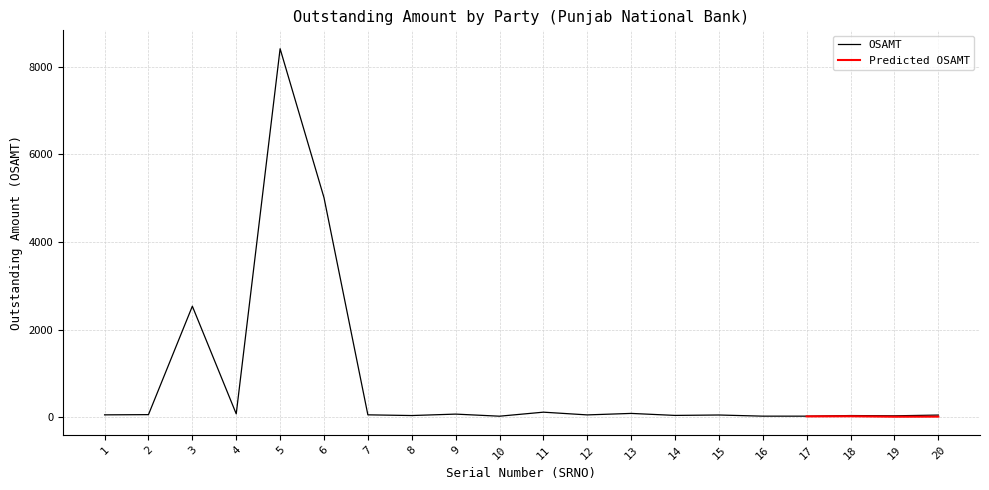

Count the number of values greater than 55.

10